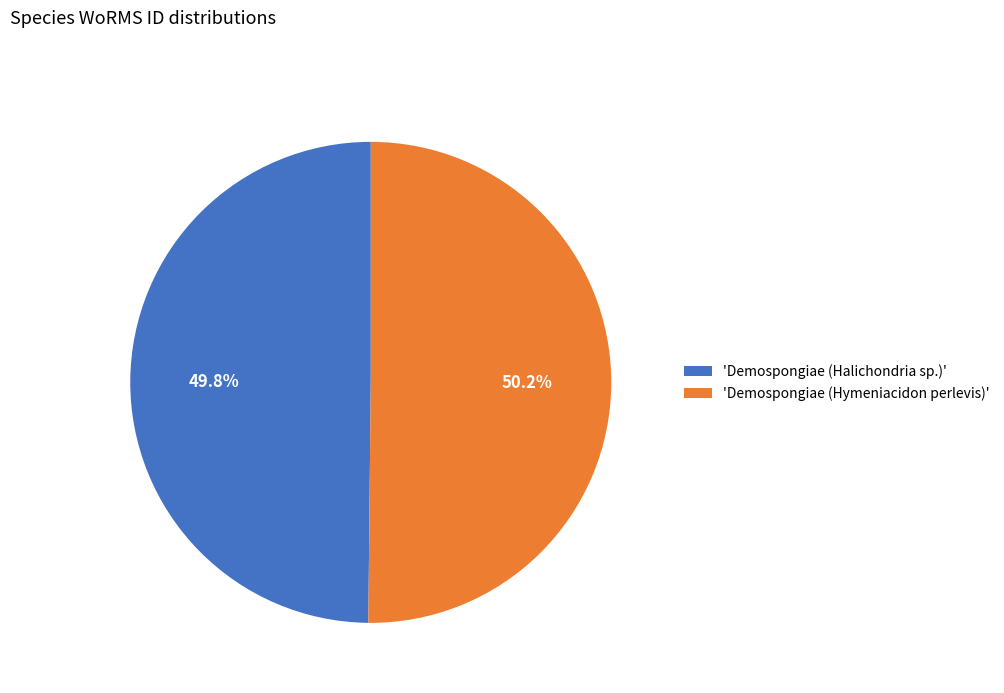

Is there a majority slice in this chart?

Yes